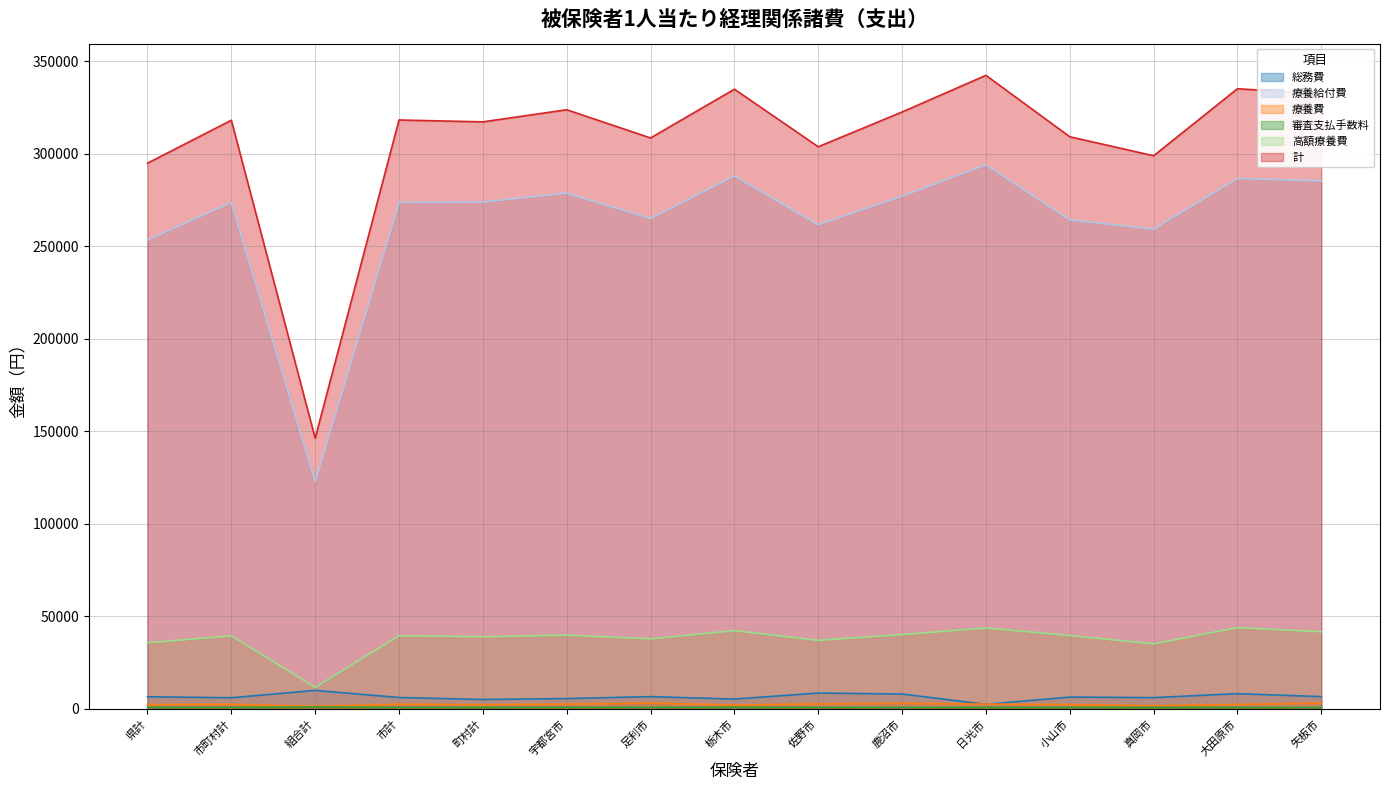

What is the greatest value displayed?

342273.3